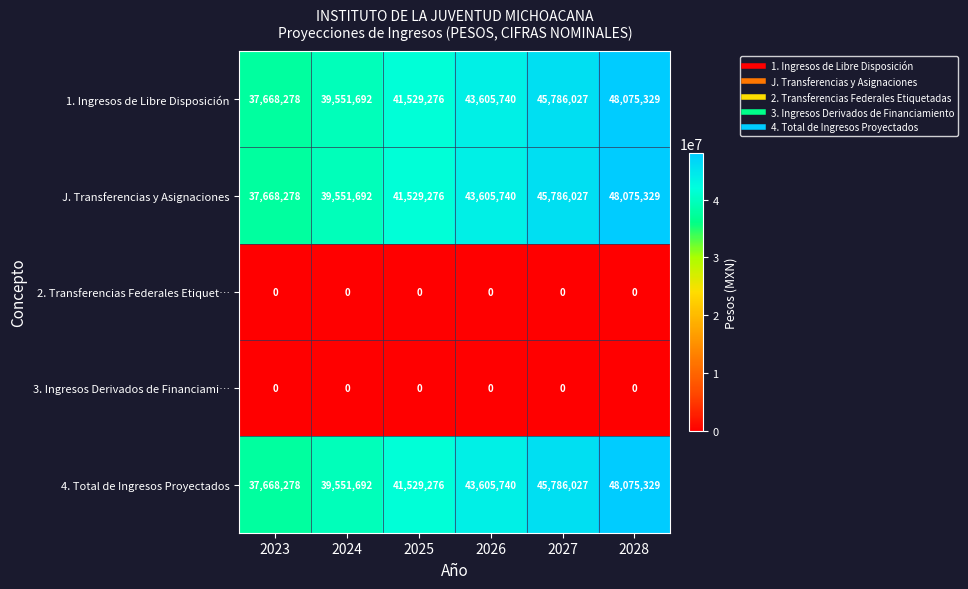

What is the difference between the highest and lowest values at 2026?

43605740